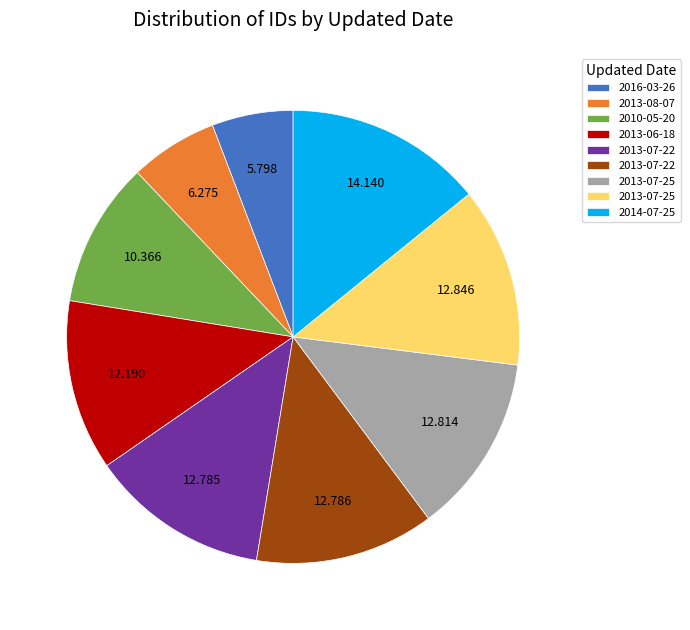

Is there a majority slice in this chart?

No